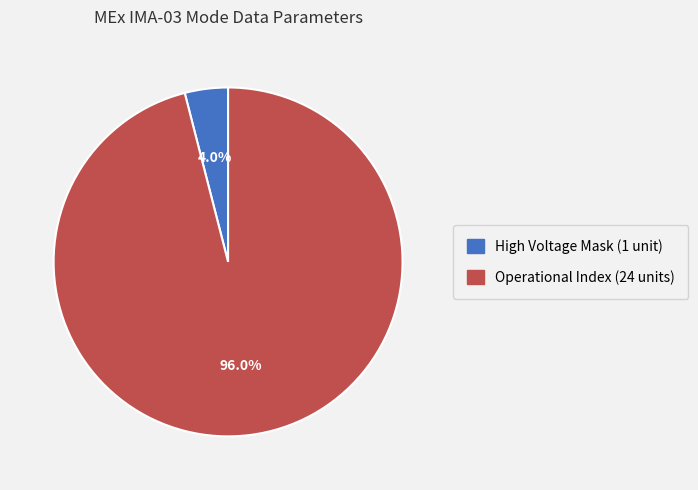

Does any single category account for the majority?

Yes